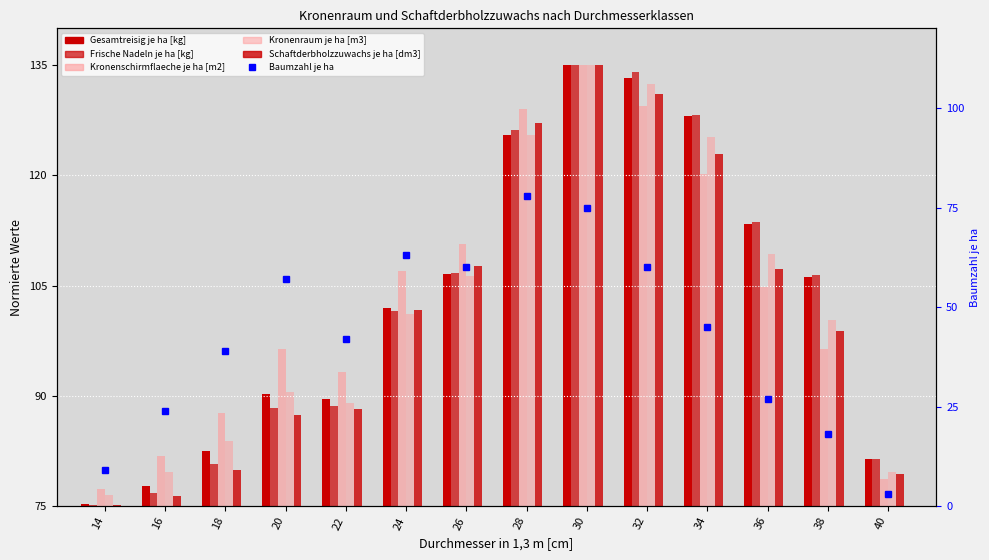

Reading left to right, what are all the values shown in this chart?

Gesamtreisig je ha [kg]: 75.3	77.7	82.6	90.2	89.6	102.0	106.5	125.4	135.0	133.2	128.1	113.4	106.1	81.4
Frische Nadeln je ha [kg]: 75.2	76.8	80.8	88.3	88.6	101.6	106.8	126.1	135.0	134.1	128.2	113.6	106.4	81.4
Kronenschirmflaeche je ha [m2]: 77.3	81.8	87.7	96.4	93.2	107.0	110.7	129.0	135.0	129.4	120.2	104.8	96.3	78.8
Kronenraum je ha [m3]: 76.5	79.7	83.9	90.5	89.0	101.2	106.3	125.5	135.0	132.5	125.2	109.2	100.3	79.6
Schaftderbholzzuwachs je ha [dm3]: 75.1	76.4	79.9	87.4	88.2	101.7	107.6	127.2	135.0	131.0	122.9	107.3	98.9	79.4
Baumzahl je ha: 9.0	24.0	39.0	57.0	42.0	63.0	60.0	78.0	75.0	60.0	45.0	27.0	18.0	3.0